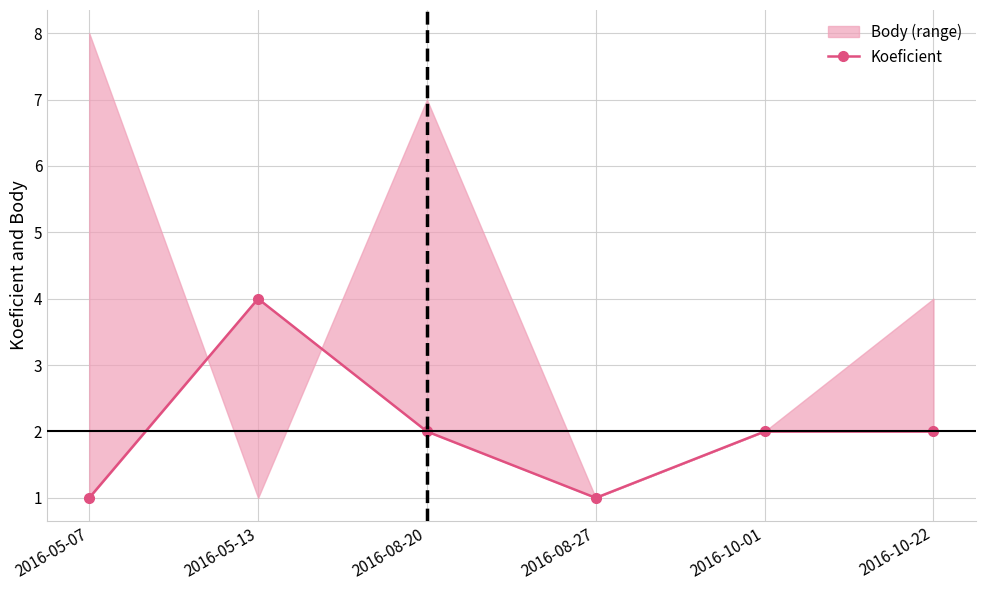

True or false: the data shows 1 at 2016-10-01.

False